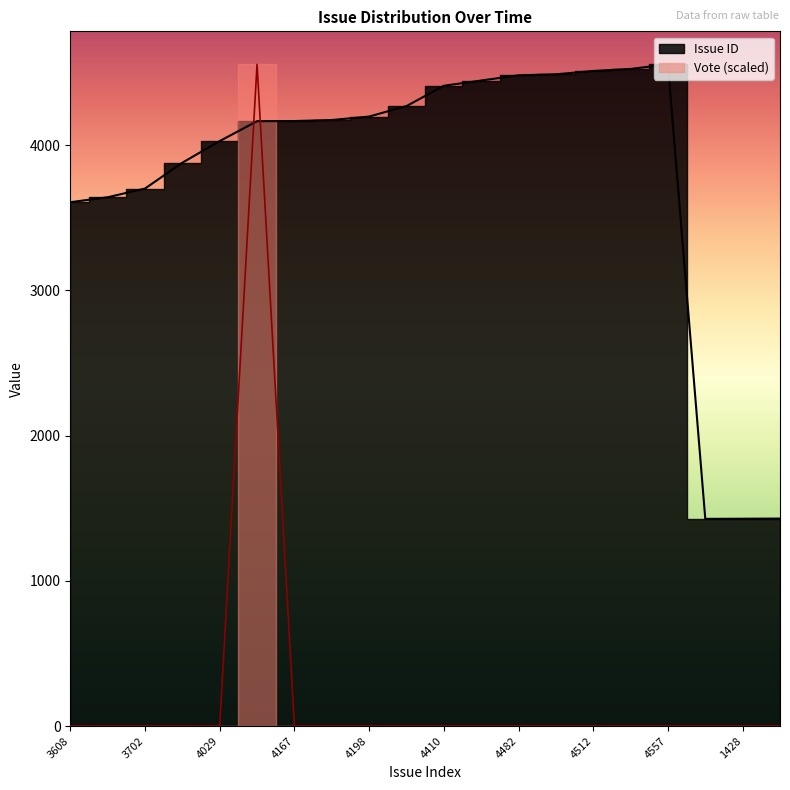

Rank the series at 4512 from lowest to highest value.

Vote, Issue ID